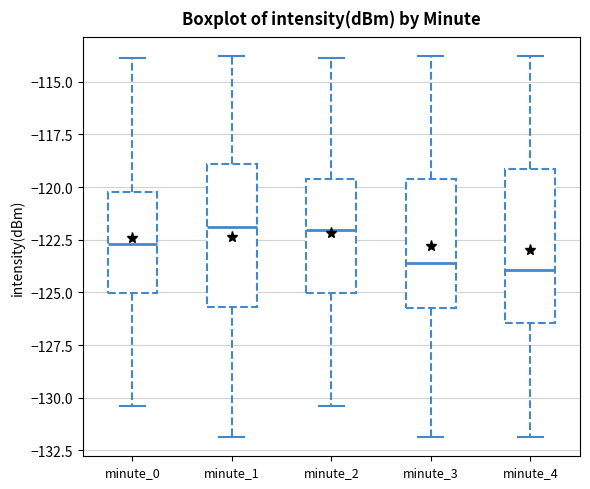

Reading left to right, read every box against the y-axis: the position of its median line, the range the box covers, and the ends of its whiskers. The values are not printed on the chart, so give them approximately, as read against the axis.

minute_0: median -122.5, box -125.0 to -120.5, whiskers -130.5 to -114.0
minute_1: median -122.0, box -125.5 to -119.0, whiskers -132.0 to -114.0
minute_2: median -122.0, box -125.0 to -119.5, whiskers -130.5 to -114.0
minute_3: median -123.5, box -125.5 to -119.5, whiskers -132.0 to -114.0
minute_4: median -124.0, box -126.5 to -119.0, whiskers -132.0 to -114.0